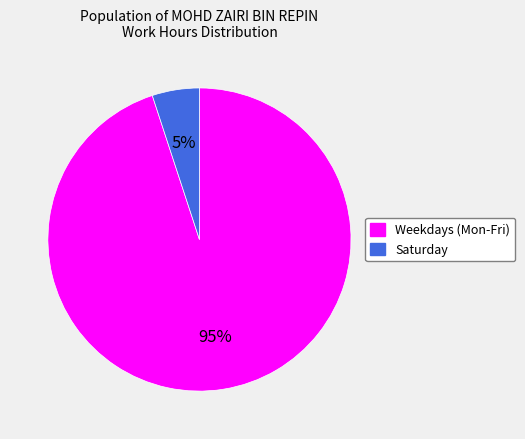

How many slices are in this pie chart?

2